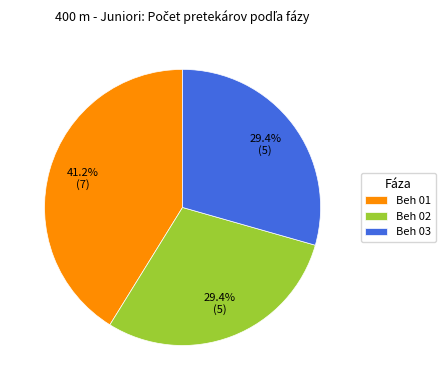

Is the sum of Beh 02 and Beh 01 greater than half?

Yes